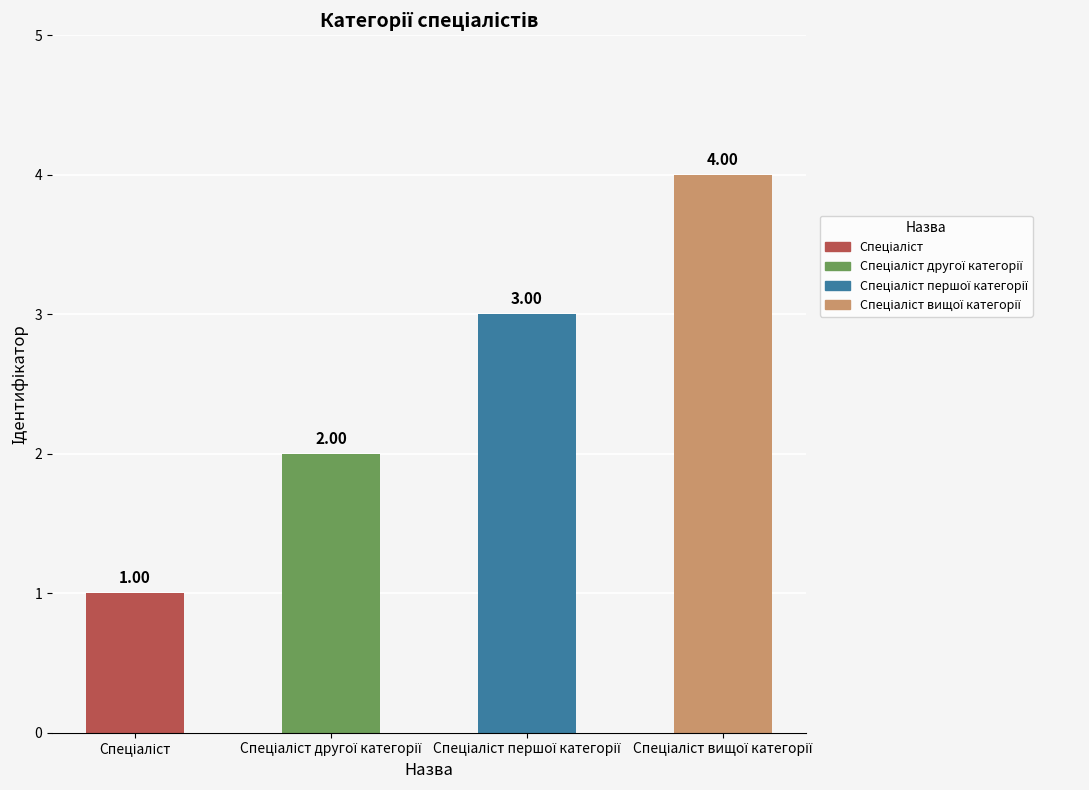

Count the number of data series in this chart.

1